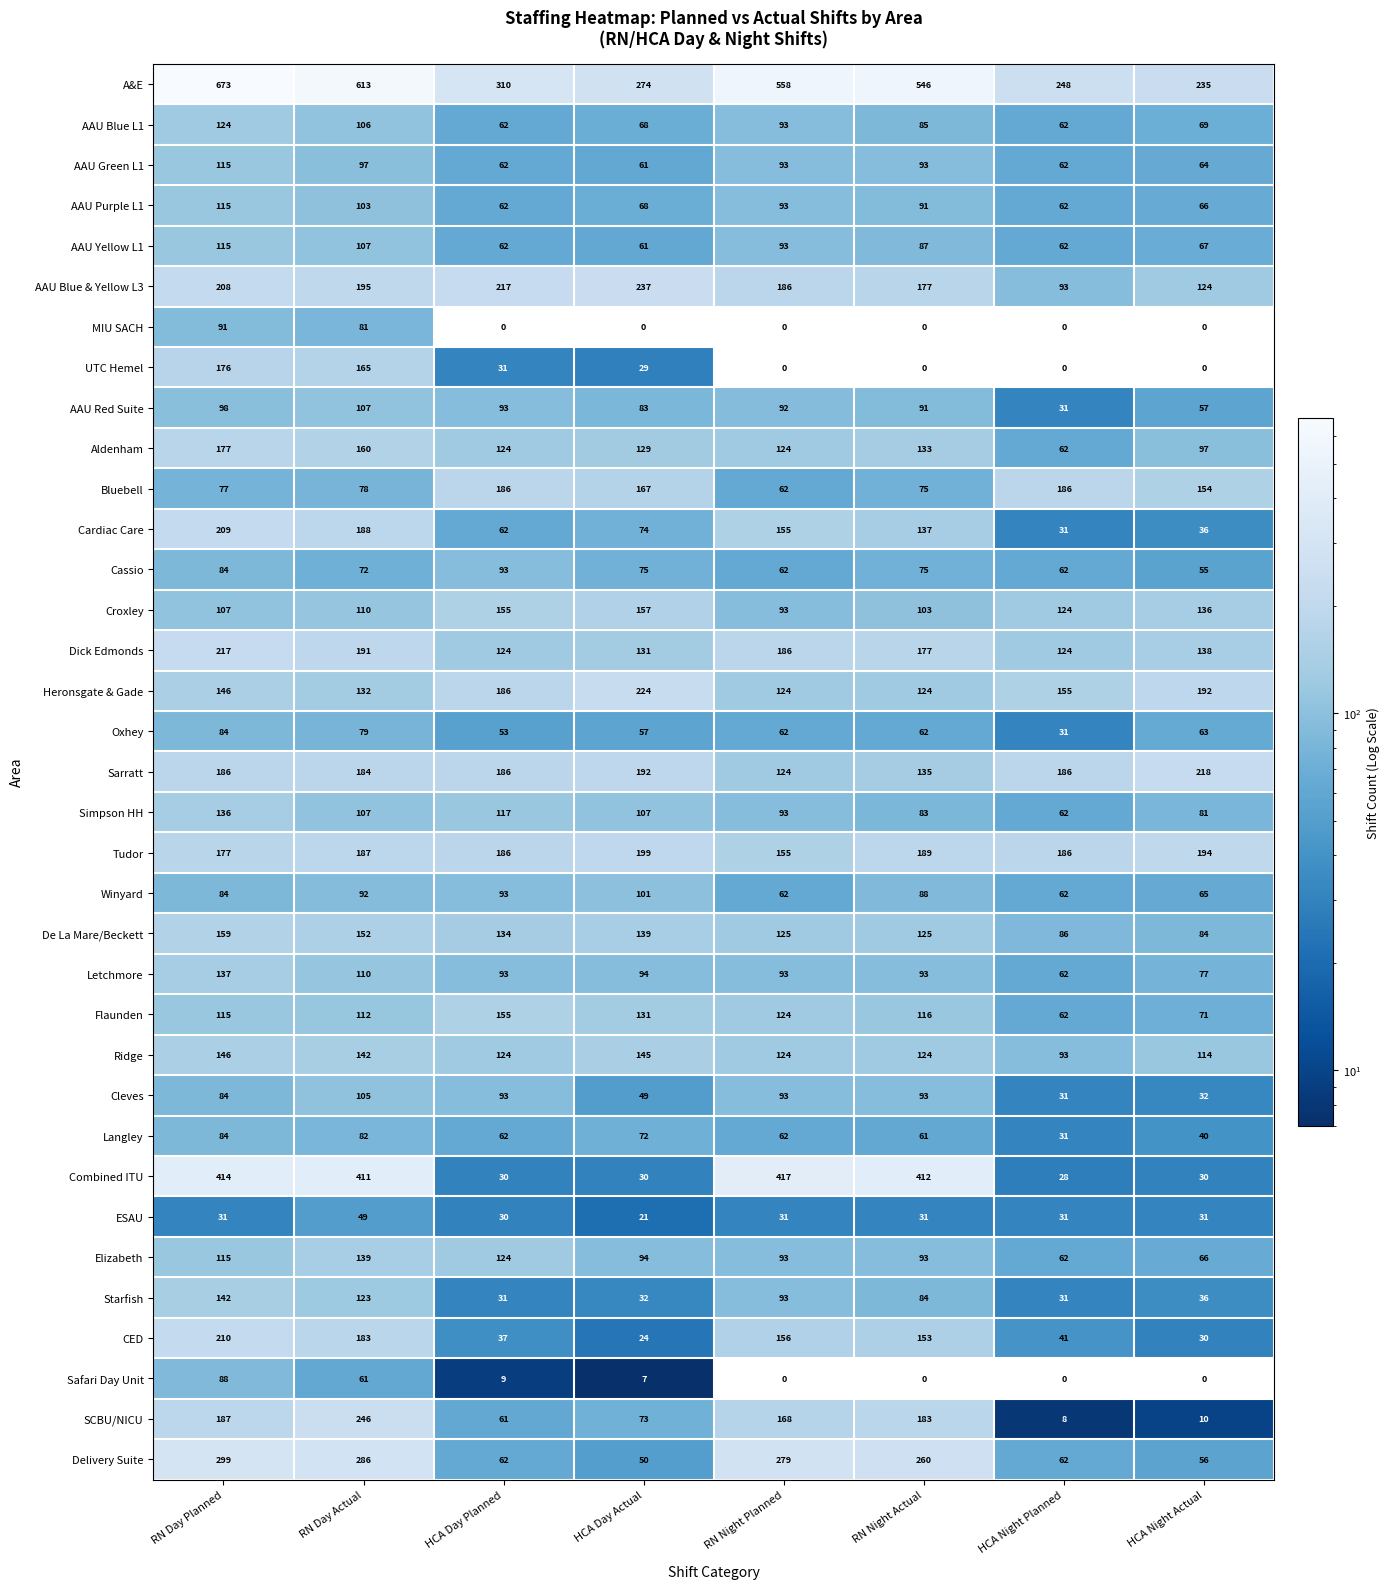

What is the total value across all series at RN Night Actual?

4379